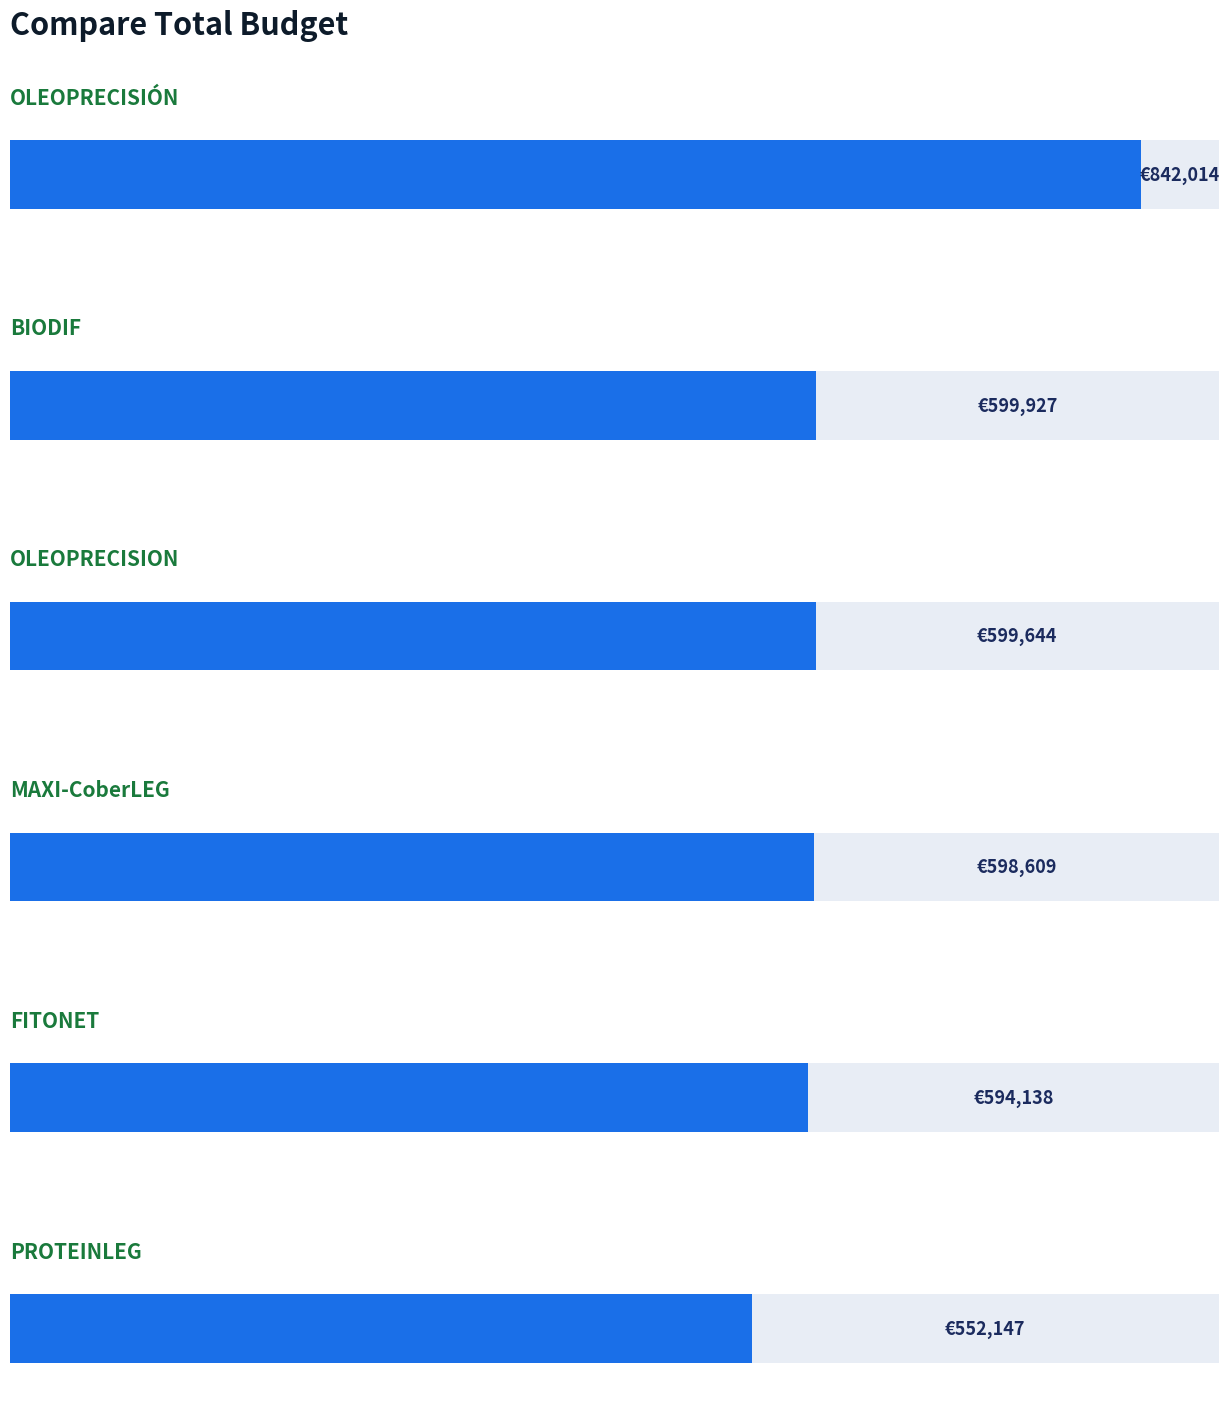

Are the bars grouped side by side (vs. stacked)?

No